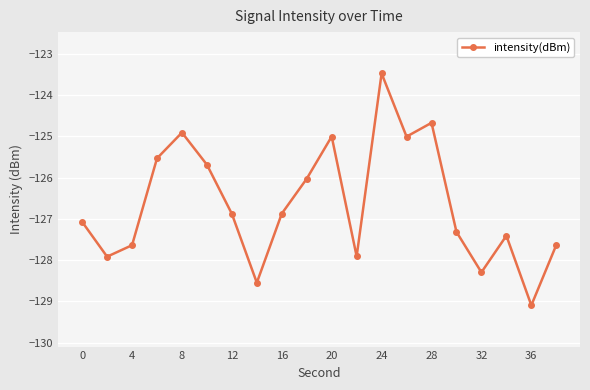

Reading left to right, extract all data points from this chart.

-127.1	-127.9	-127.6	-125.5	-124.9	-125.7	-126.9	-128.5	-126.9	-126.0	-125.0	-127.9	-123.5	-125.0	-124.7	-127.3	-128.3	-127.4	-129.1	-127.6